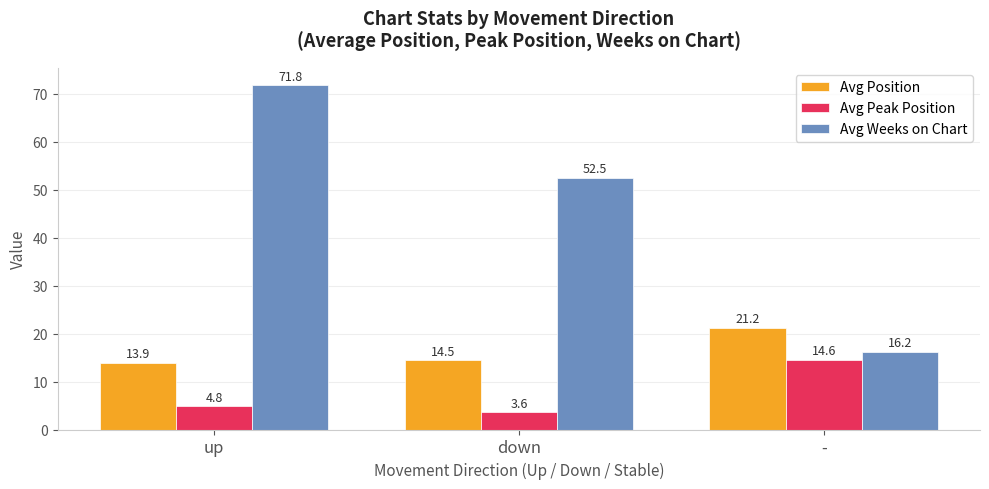

What is the difference between the Avg Peak Position values at - and up?

9.8